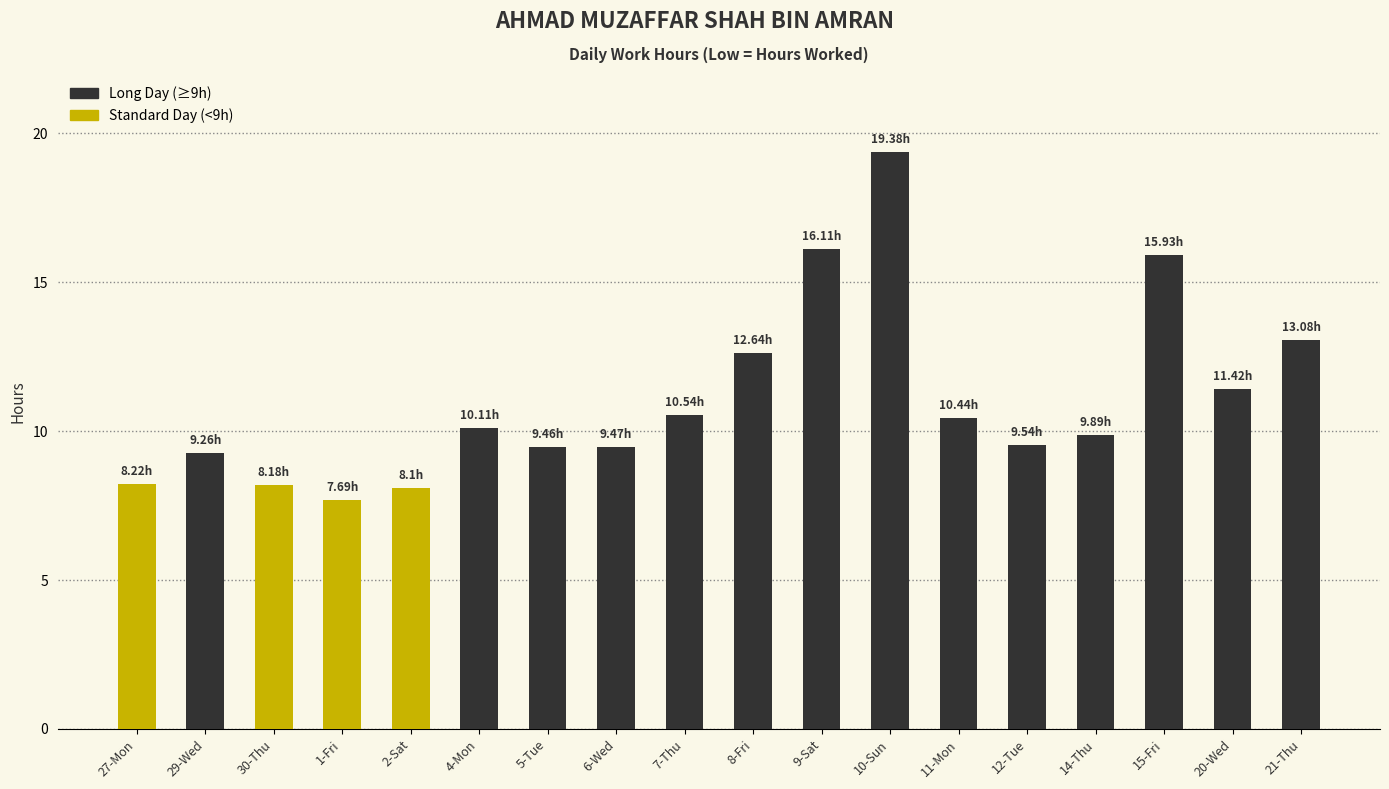

What is the difference between the second highest and minimum values?

8.4